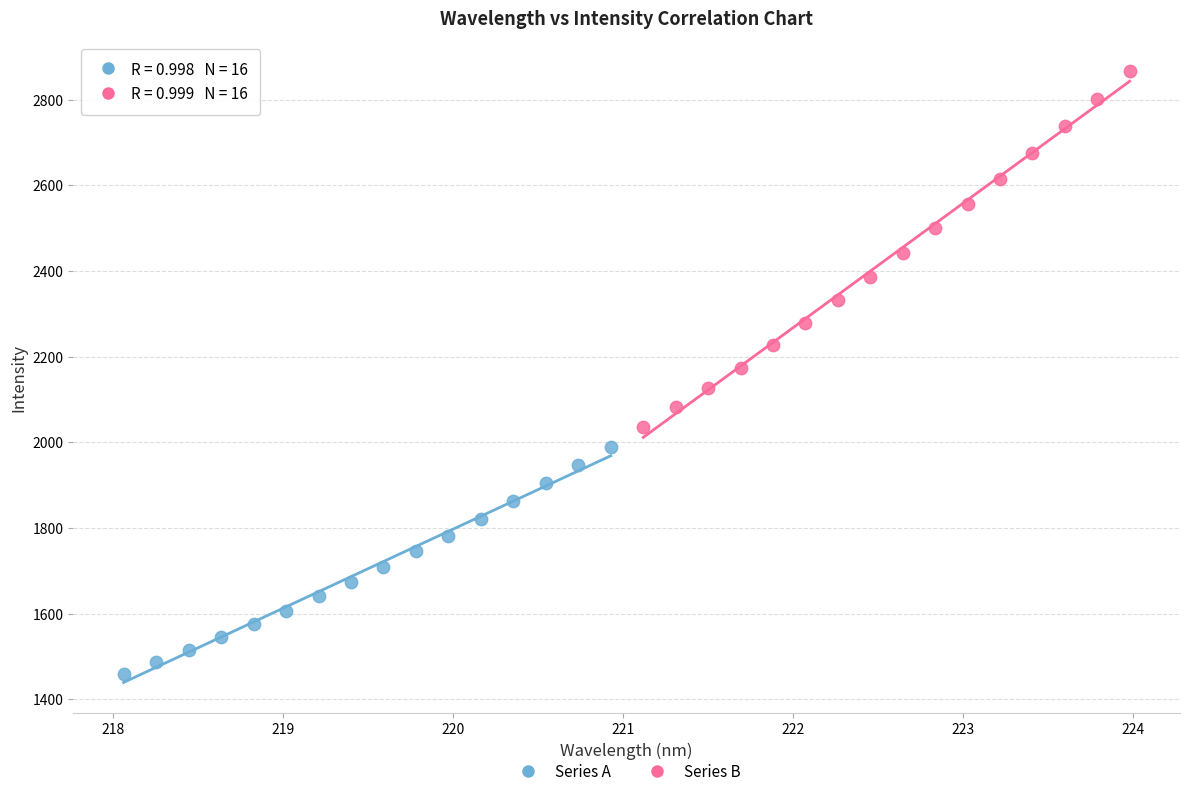

Which series has the widest spread of Y values?

Series B